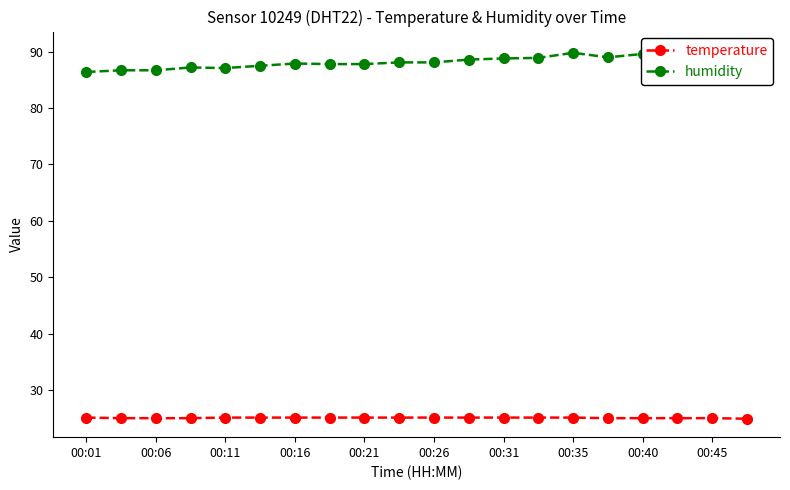

The value of temperature at 00:40 is 17.4. True or false?

False